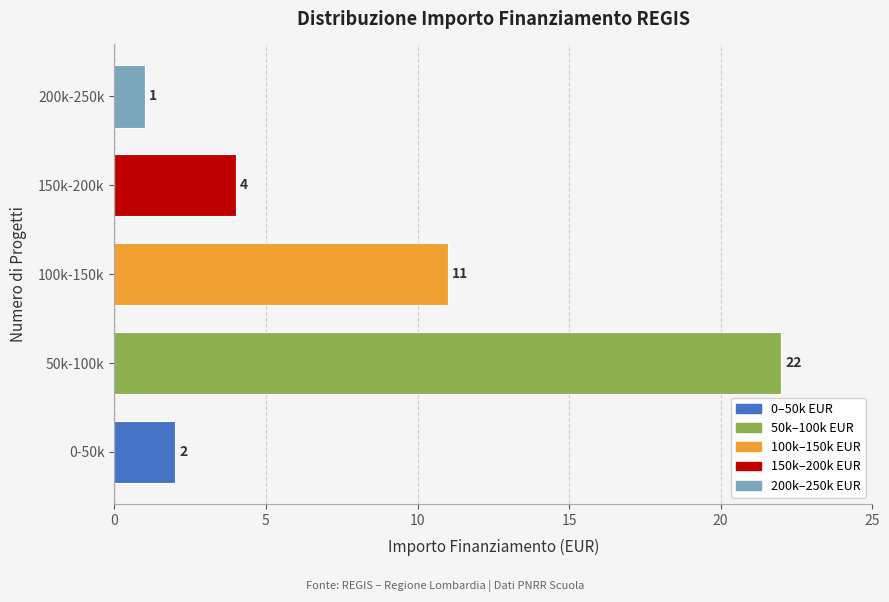

Reading top to bottom, transcribe all the data shown in this chart.

1	4	11	22	2